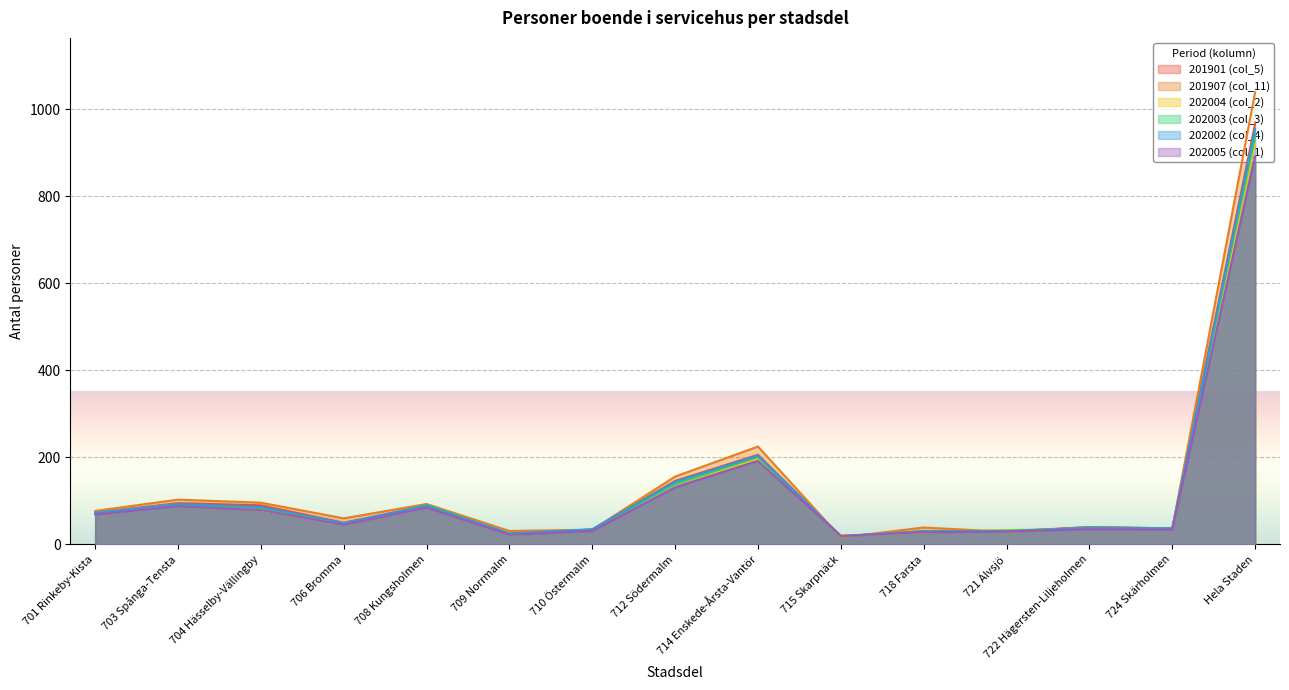

What is the maximum value for 201901 (col_5)?

966